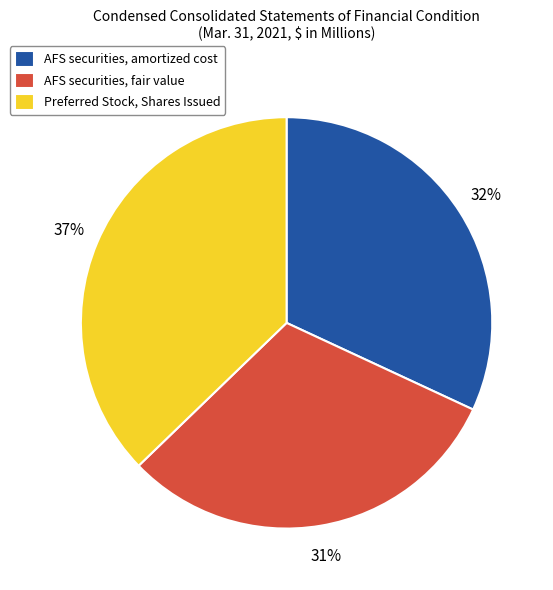

To the nearest percent, what is the combined percentage of AFS securities, fair value and Preferred Stock, Shares Issued?

68%